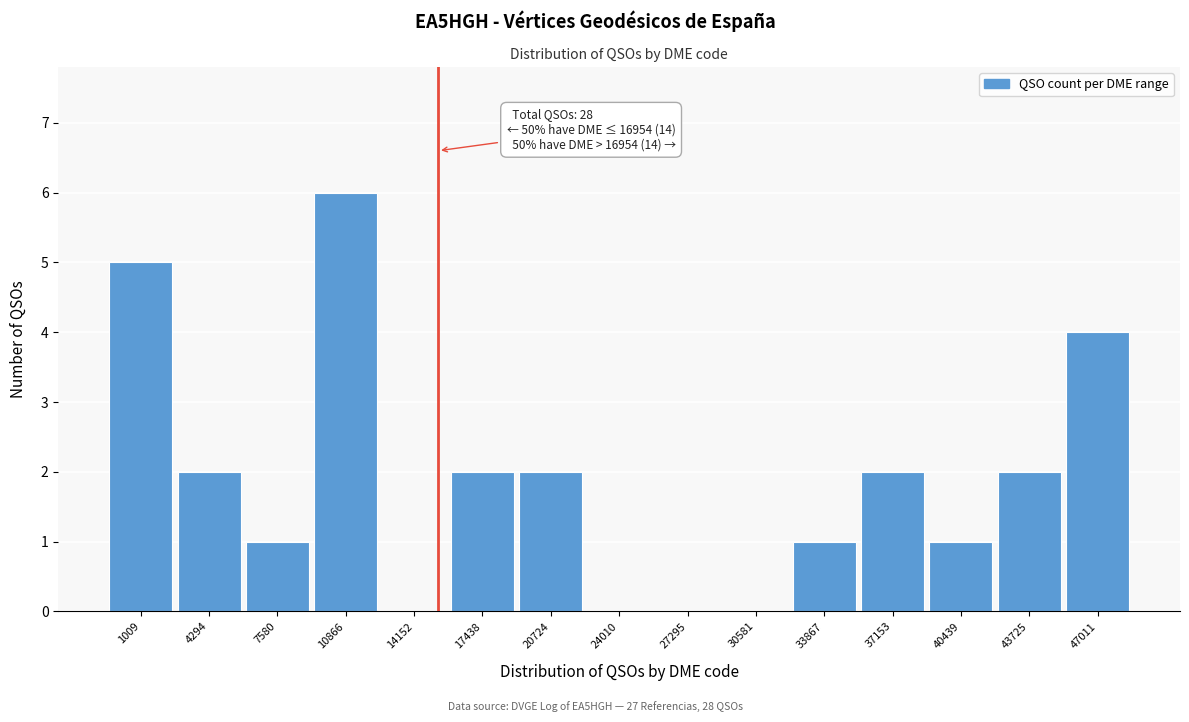

Reading left to right, list all the values displayed in this chart.

1009=5	4294=2	7580=1	10866=6	14152=0	17438=2	20724=2	24010=0	27295=0	30581=0	33867=1	37153=2	40439=1	43725=2	47011=4